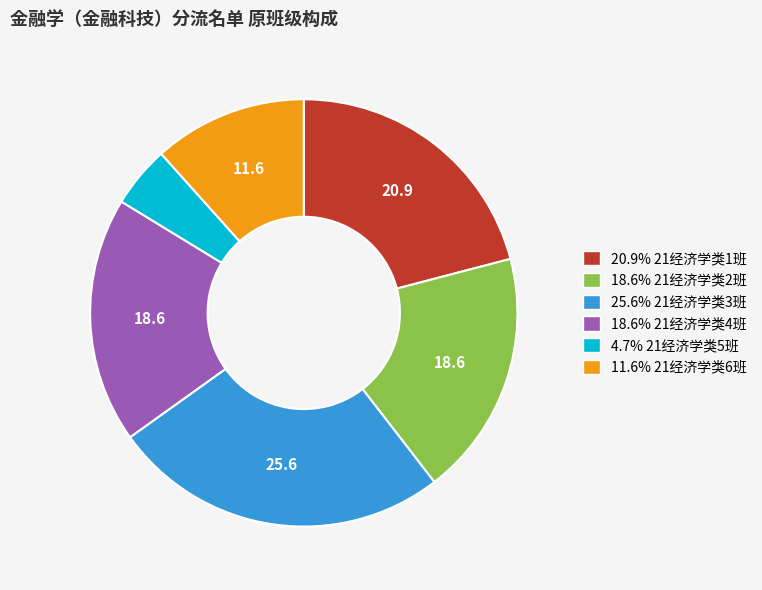

Does any single category account for the majority?

No